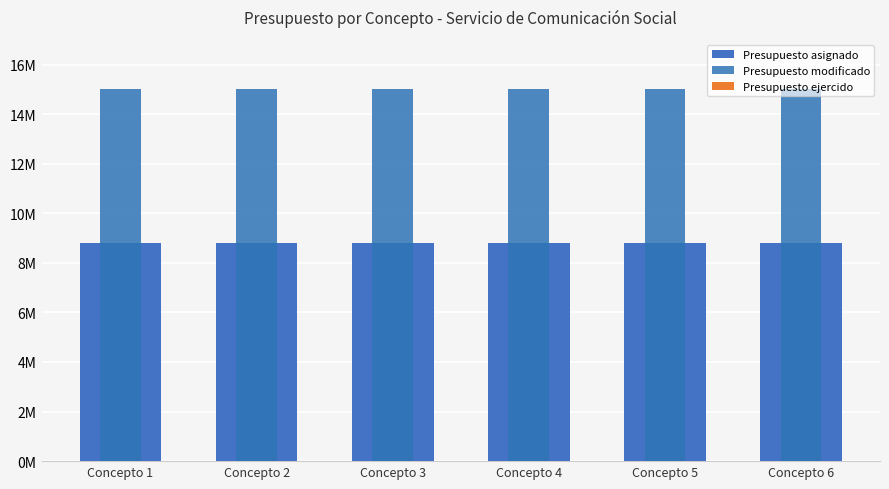

At Concepto 4, list the series in order from largest to smallest.

Presupuesto modificado, Presupuesto asignado, Presupuesto ejercido